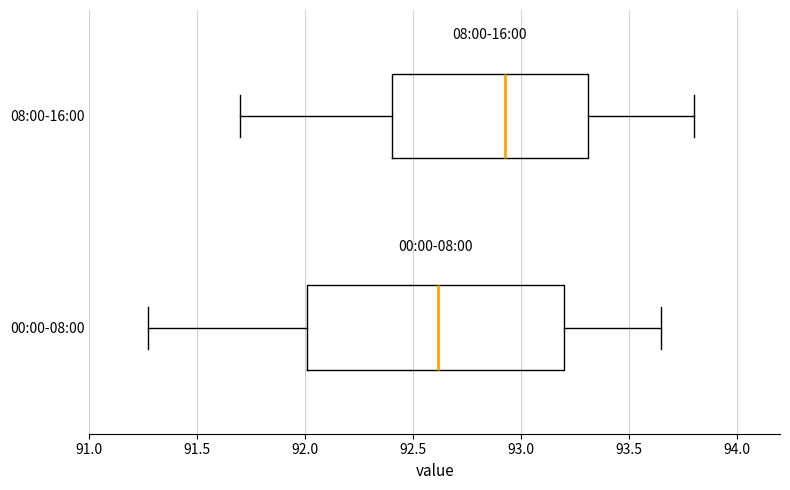

Reading bottom to top, transcribe this box plot: for each box, give where its median line is, the range the box spans, and where its two whiskers end, as read against the x-axis. The values are not printed on the chart, so give them approximately, as read against the axis.

00:00-08:00: median 92.60, box 92.00 to 93.20, whiskers 91.25 to 93.65
08:00-16:00: median 92.95, box 92.40 to 93.30, whiskers 91.70 to 93.80